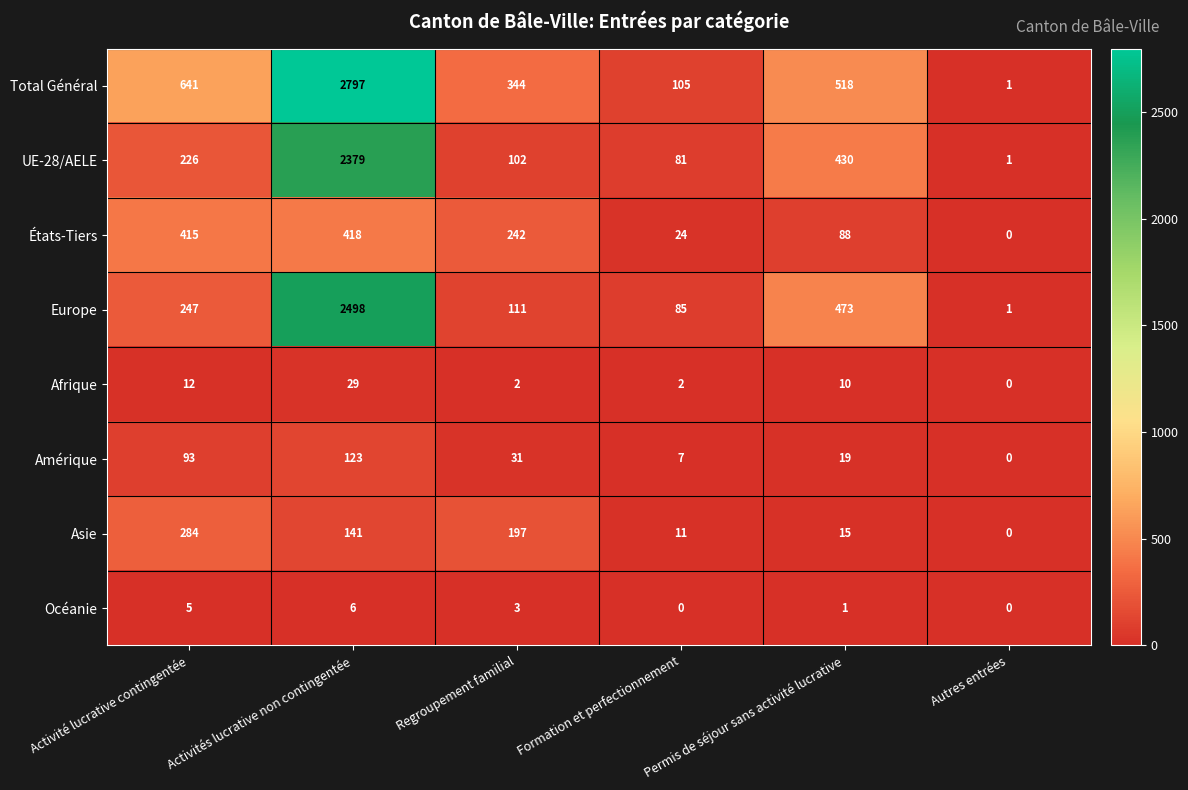

What is the difference between the maximum and minimum values in the Océanie series?

6